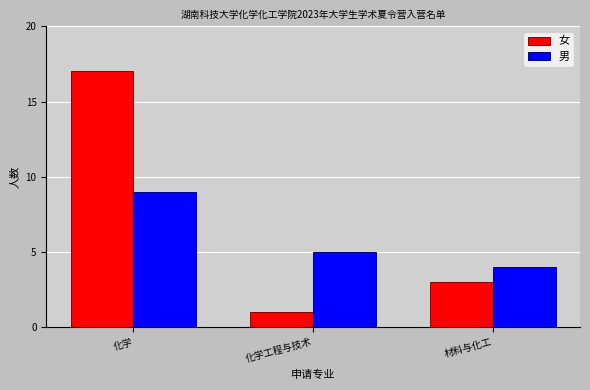

What are all the series names shown in the legend?

女, 男